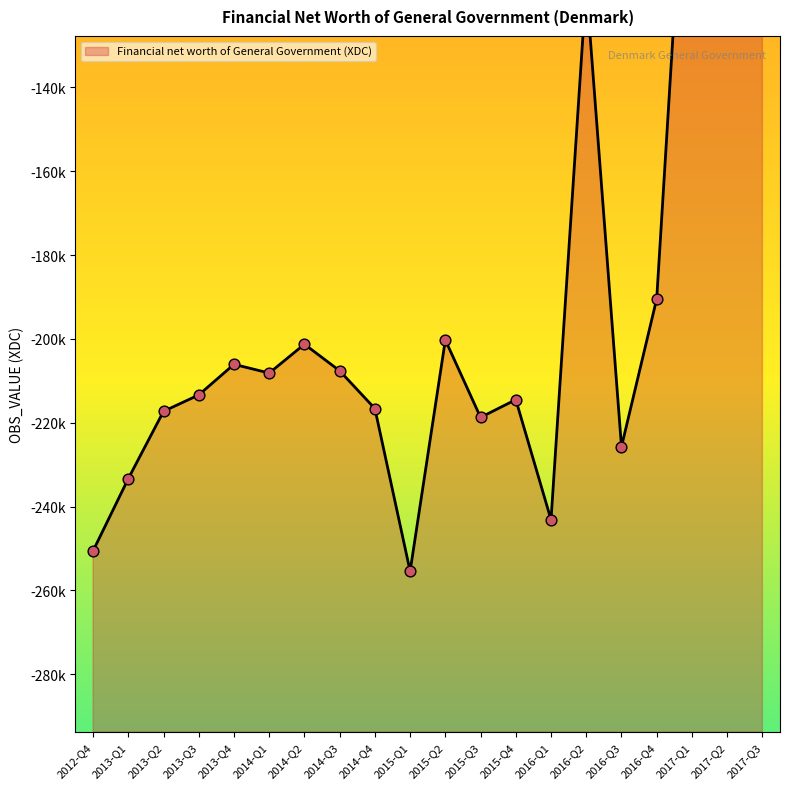

What is the change in value from 2015-Q1 to 2015-Q4?

+40930